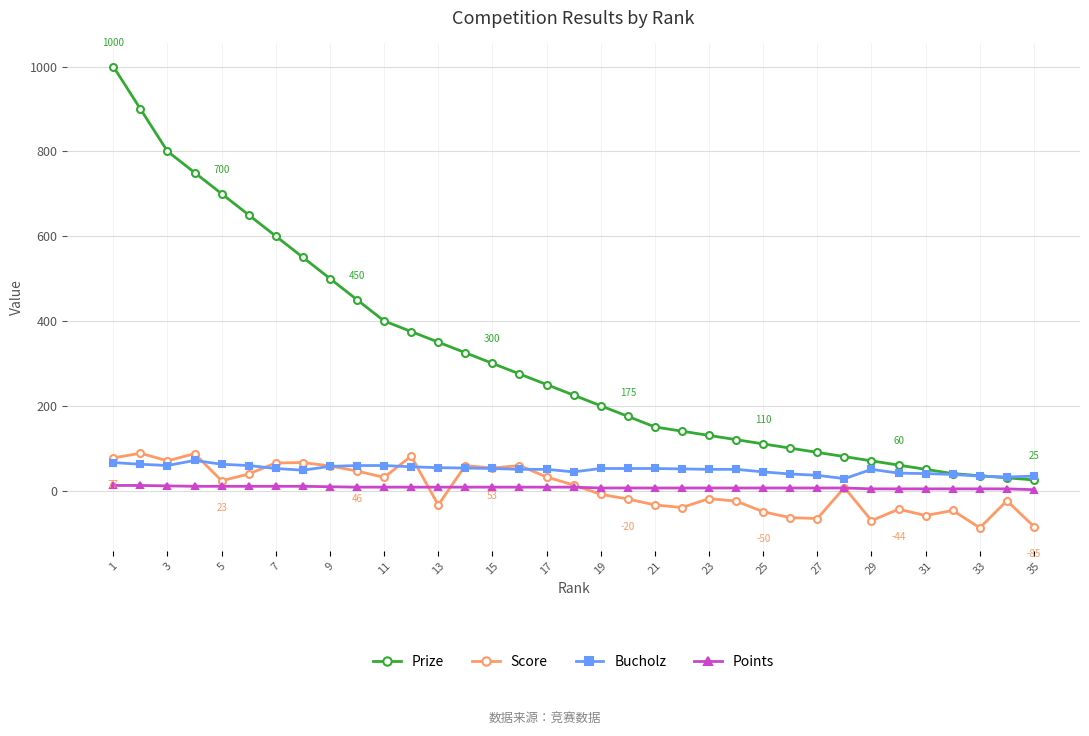

Which series has the largest total across all categories?

Prize